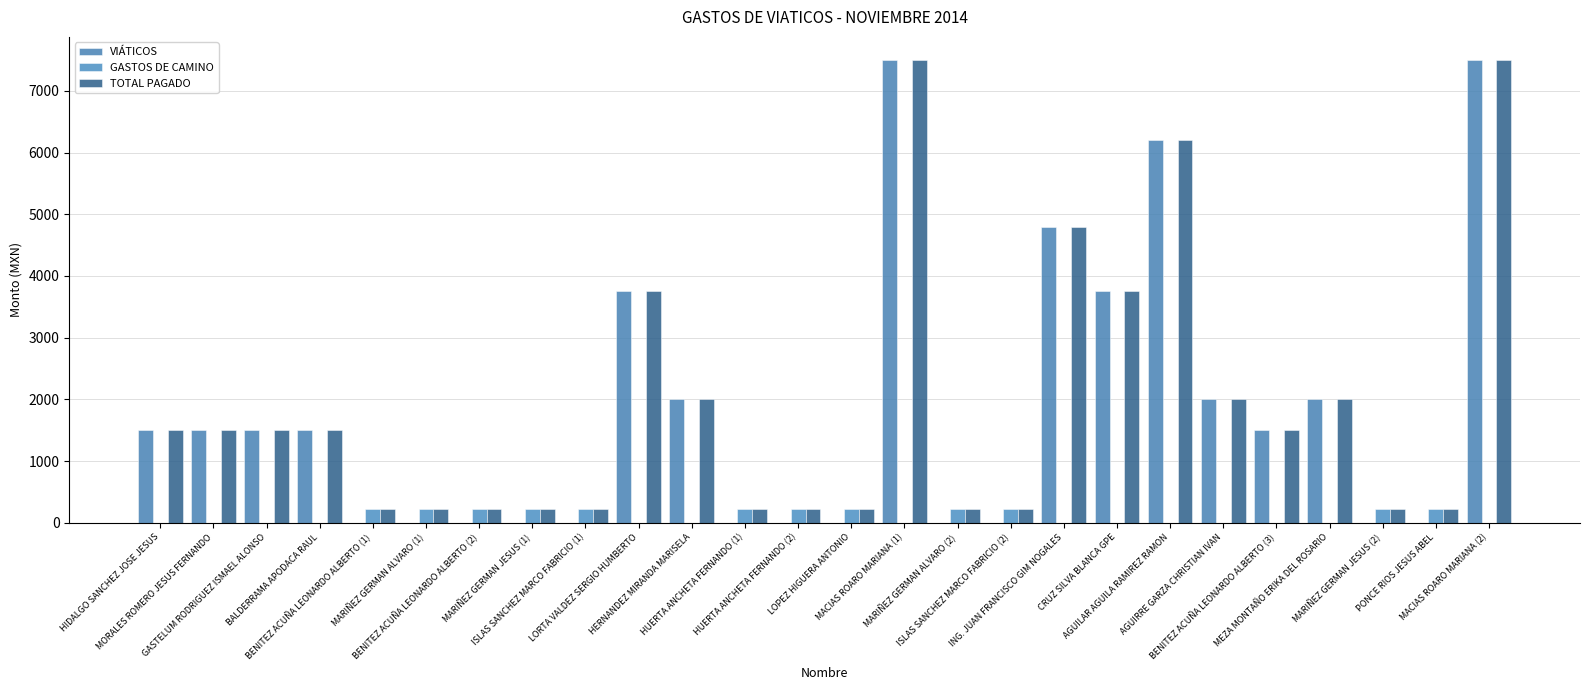

What is the label of the 12th bar from the right?

MACIAS ROARO MARIANA (1)